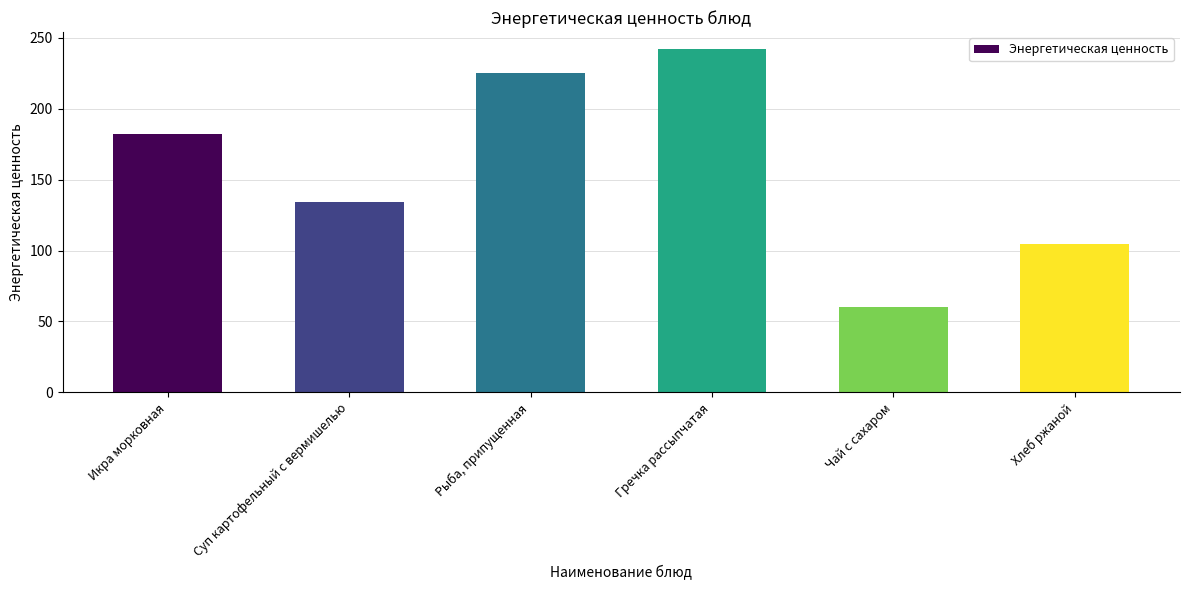

What value does the data have at Хлеб ржаной?

104.4